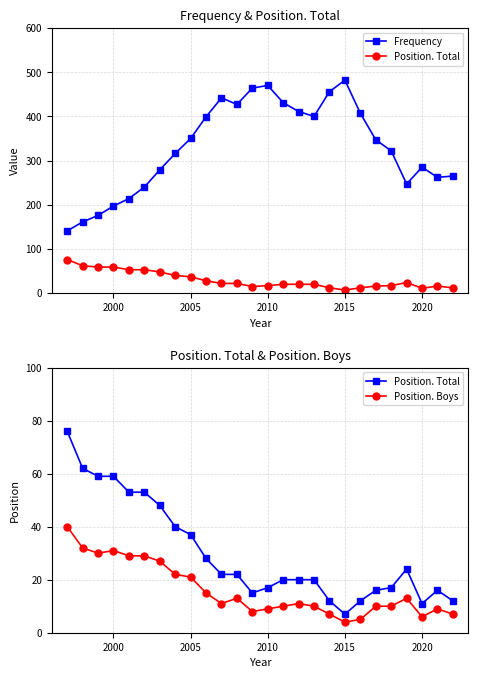

What is the highest value of the Position. Total series?

76